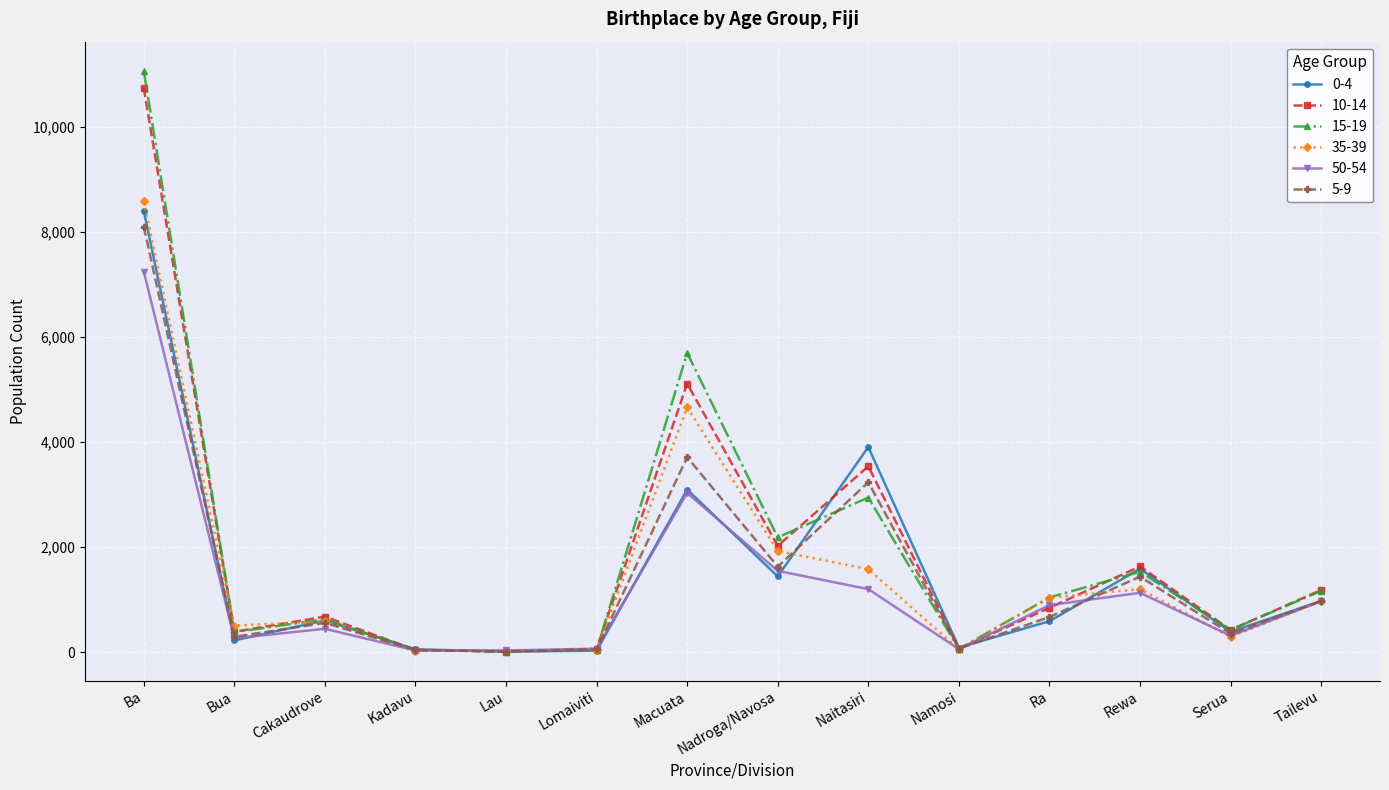

Which series changed the most between Cakaudrove and Rewa?

0-4